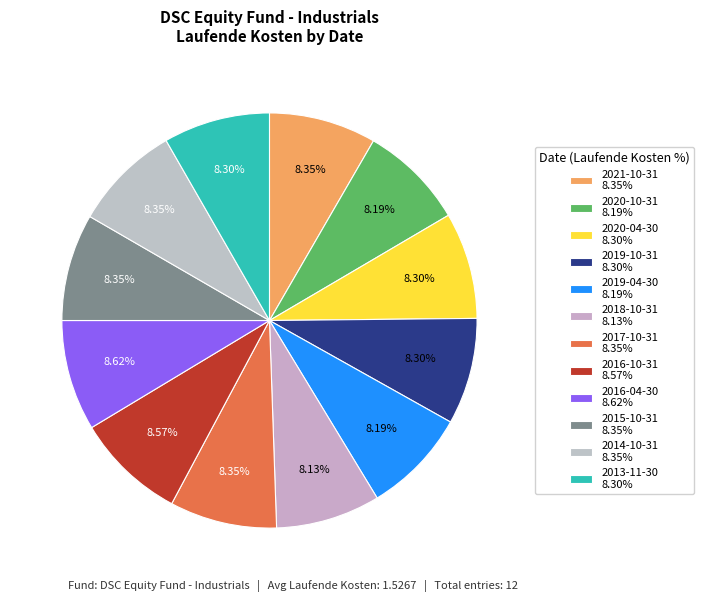

Count the number of slices in the pie.

12